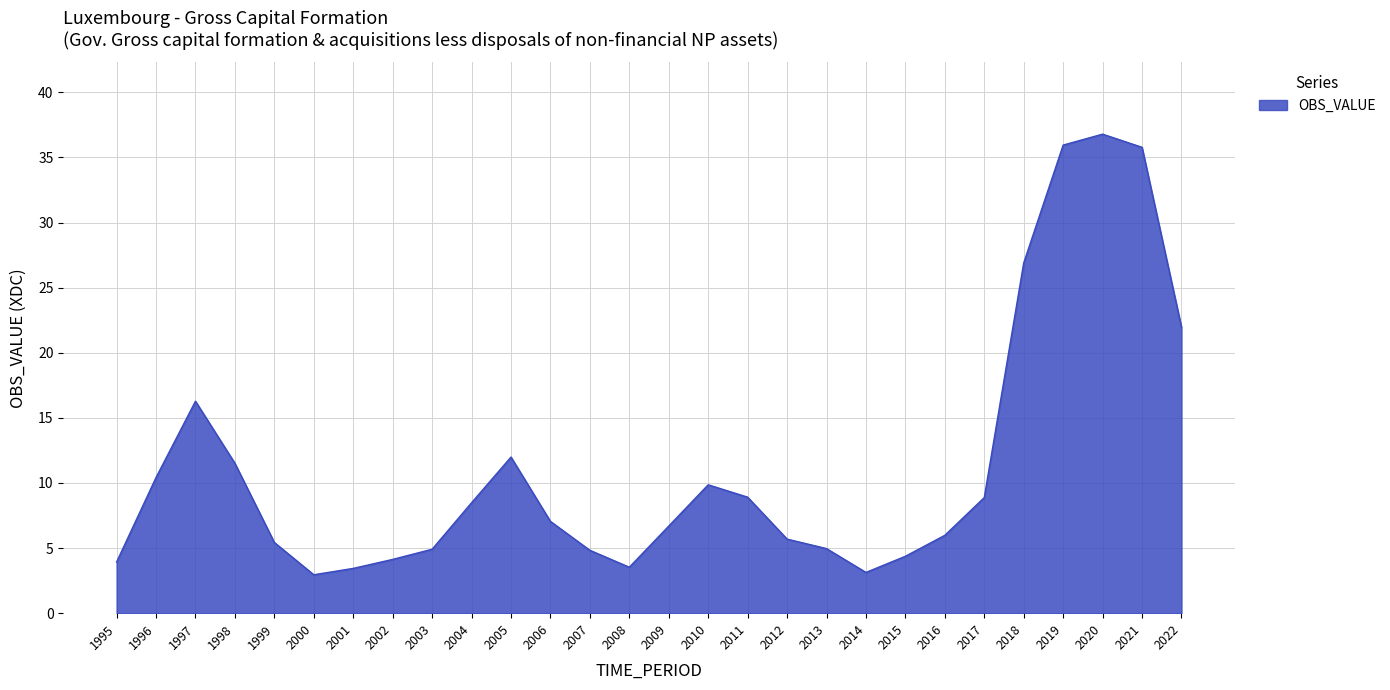

What is the minimum value shown in the chart?

3.0